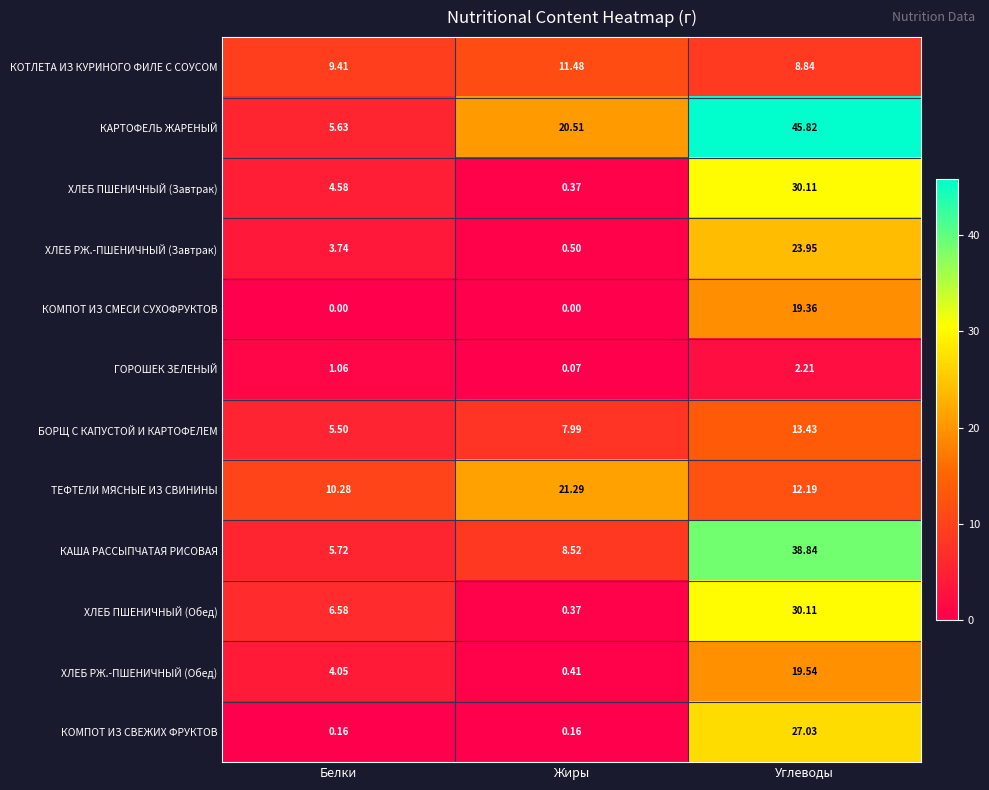

List the labels in order of ГОРОШЕК ЗЕЛЕНЫЙ value, largest first.

Углеводы, Белки, Жиры